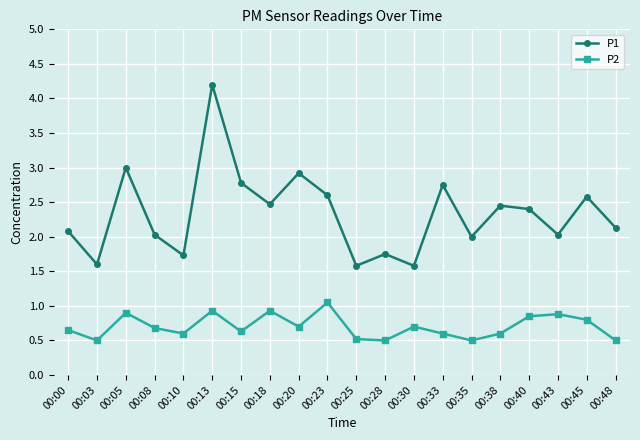

What is the difference between the P2 values at 00:33 and 00:20?

0.1